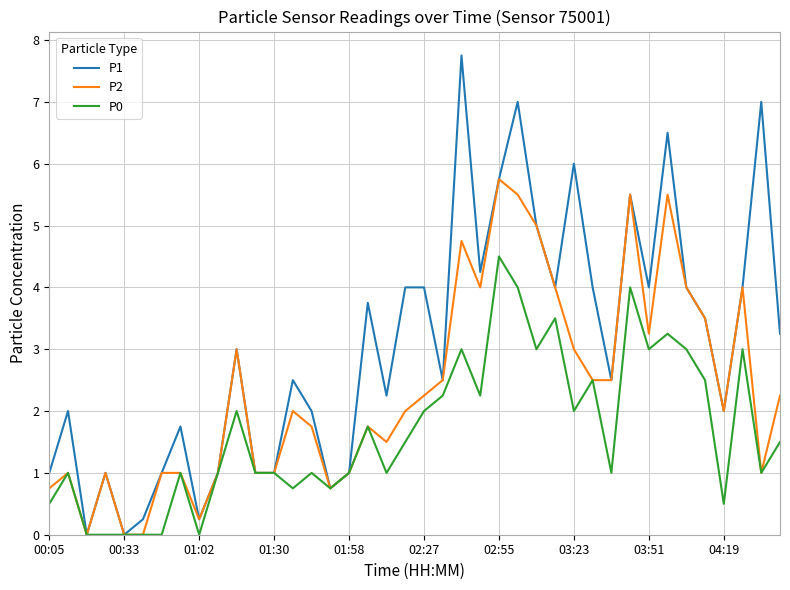

List the series in order of their peak value, lowest first.

P0, P2, P1